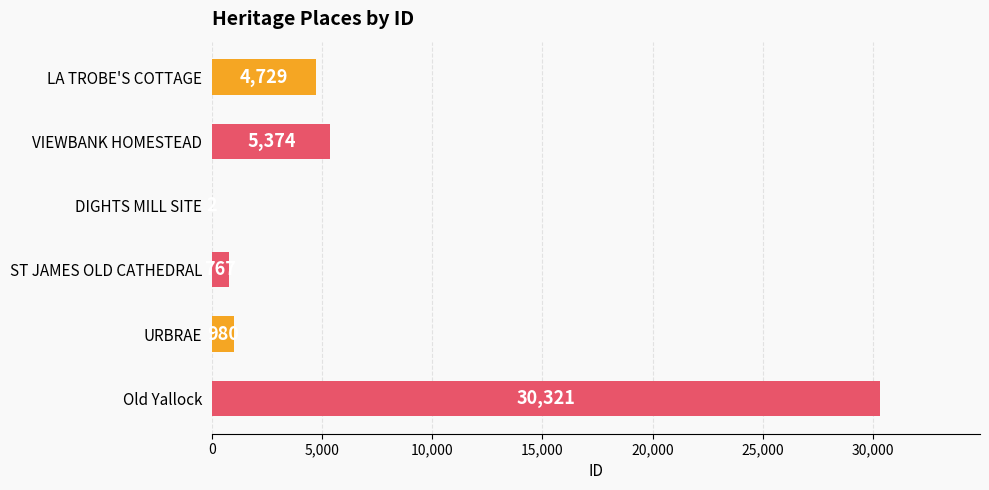

What is the change in value from ST JAMES OLD CATHEDRAL to Old Yallock?

+29554